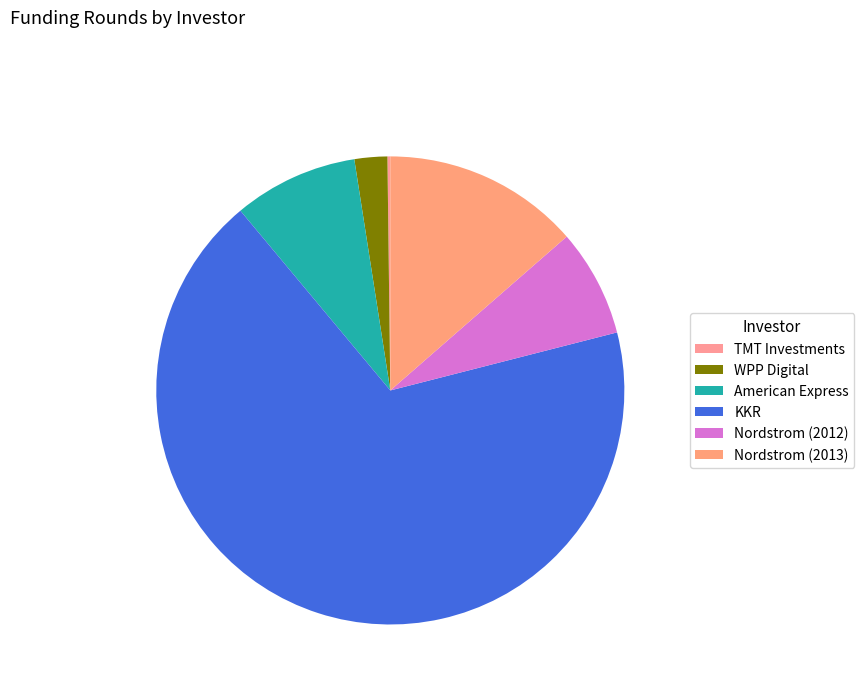

Rank the categories by value from lowest to highest.

TMT Investments, WPP Digital, Nordstrom (2012), American Express, Nordstrom (2013), KKR